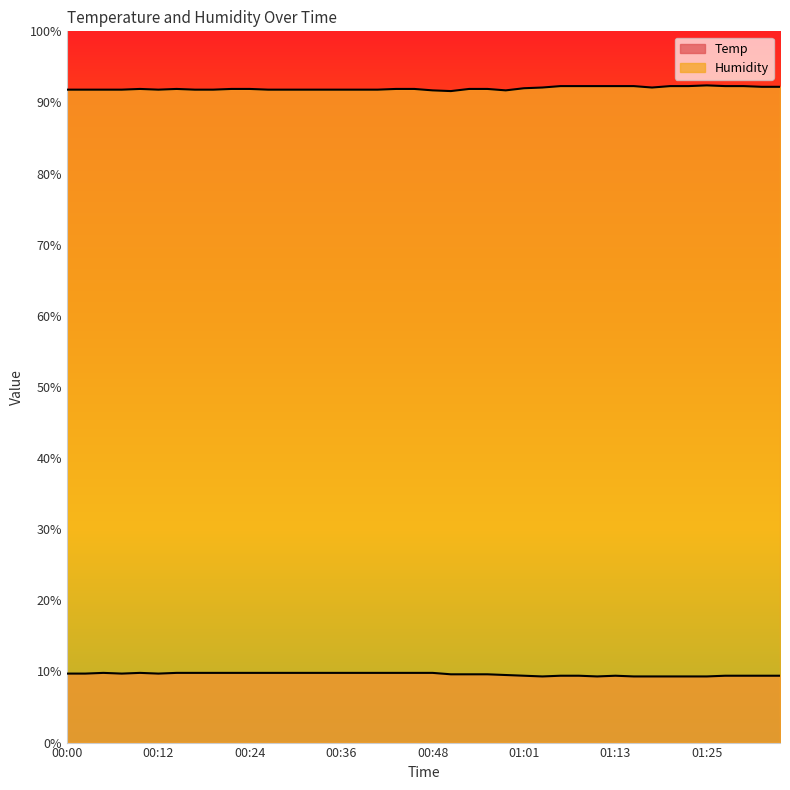

Reading left to right, list all the values displayed in this chart.

Temp: 00:00=9.7	00:02=9.7	00:05=9.8	00:07=9.7	00:10=9.8	00:12=9.7	00:14=9.8	00:17=9.8	00:19=9.8	00:22=9.8	00:24=9.8	00:27=9.8	00:29=9.8	00:31=9.8	00:34=9.8	00:36=9.8	00:39=9.8	00:41=9.8	00:44=9.8	00:46=9.8	00:48=9.8	00:51=9.6	00:53=9.6	00:56=9.6	00:58=9.5	01:01=9.4	01:03=9.3	01:05=9.4	01:08=9.4	01:10=9.3	01:13=9.4	01:15=9.3	01:18=9.3	01:20=9.3	01:22=9.3	01:25=9.3	01:27=9.4	01:30=9.4	01:32=9.4	01:35=9.4
Humidity: 00:00=91.8	00:02=91.8	00:05=91.8	00:07=91.8	00:10=91.9	00:12=91.8	00:14=91.9	00:17=91.8	00:19=91.8	00:22=91.9	00:24=91.9	00:27=91.8	00:29=91.8	00:31=91.8	00:34=91.8	00:36=91.8	00:39=91.8	00:41=91.8	00:44=91.9	00:46=91.9	00:48=91.7	00:51=91.6	00:53=91.9	00:56=91.9	00:58=91.7	01:01=92.0	01:03=92.1	01:05=92.3	01:08=92.3	01:10=92.3	01:13=92.3	01:15=92.3	01:18=92.1	01:20=92.3	01:22=92.3	01:25=92.4	01:27=92.3	01:30=92.3	01:32=92.2	01:35=92.2